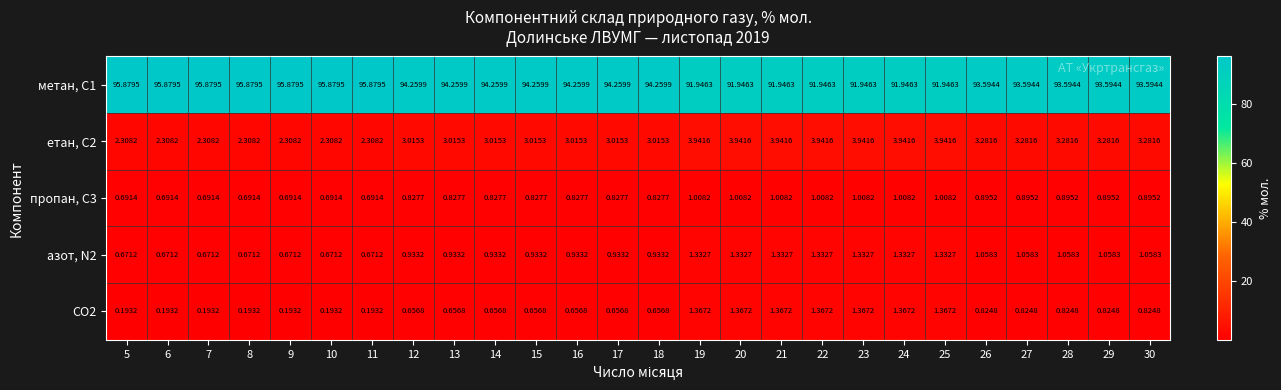

At how many categories does at least one series exceed 36?

26